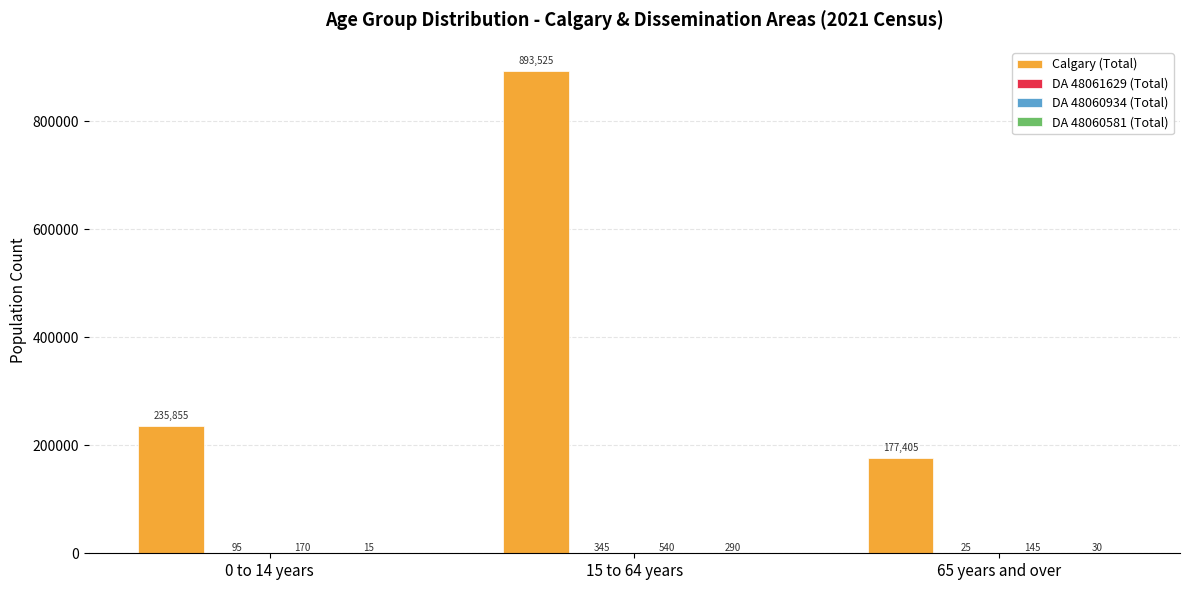

Between 0 to 14 years and 65 years and over, which series saw the biggest shift?

Calgary (Total)